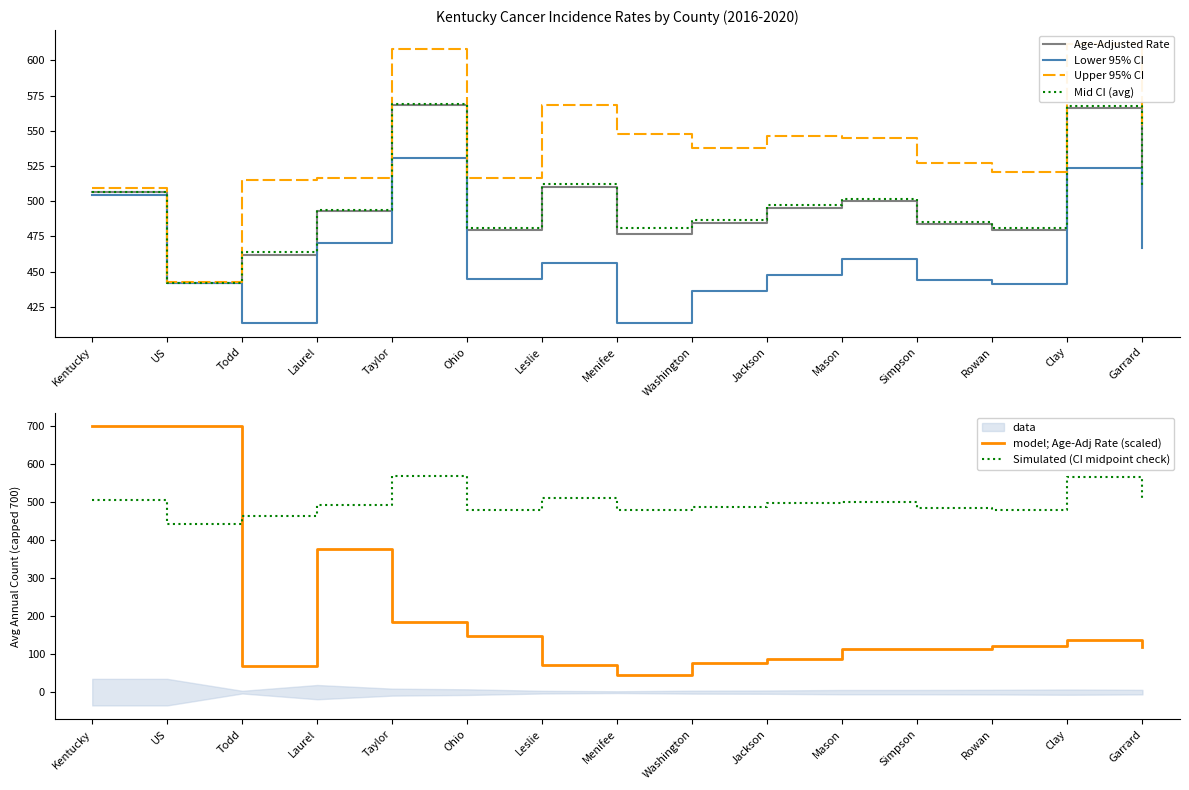

At which category is the sum across all series the highest?

Kentucky